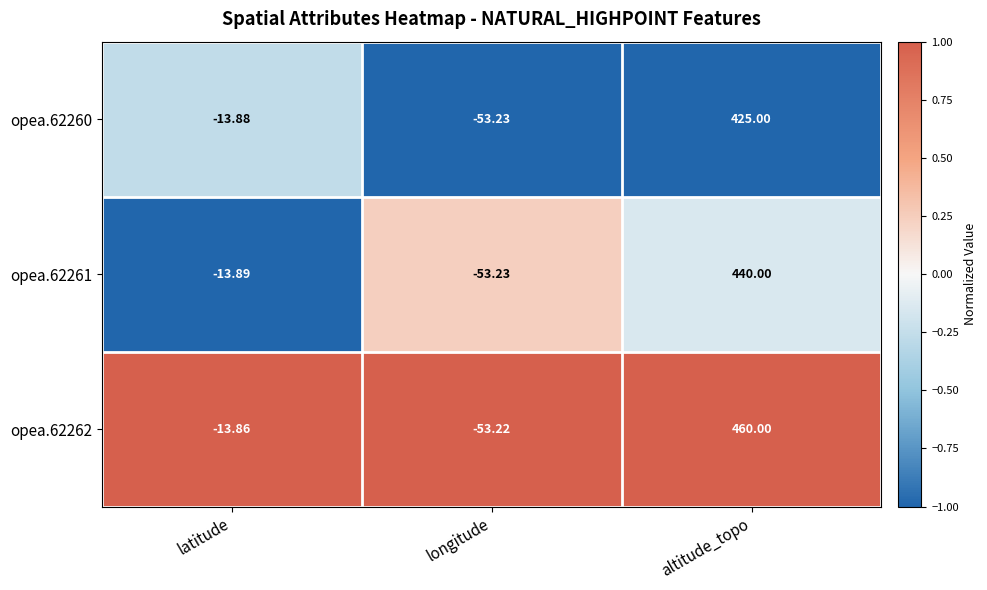

Which category has the lowest value in the opea.62261 series?

longitude